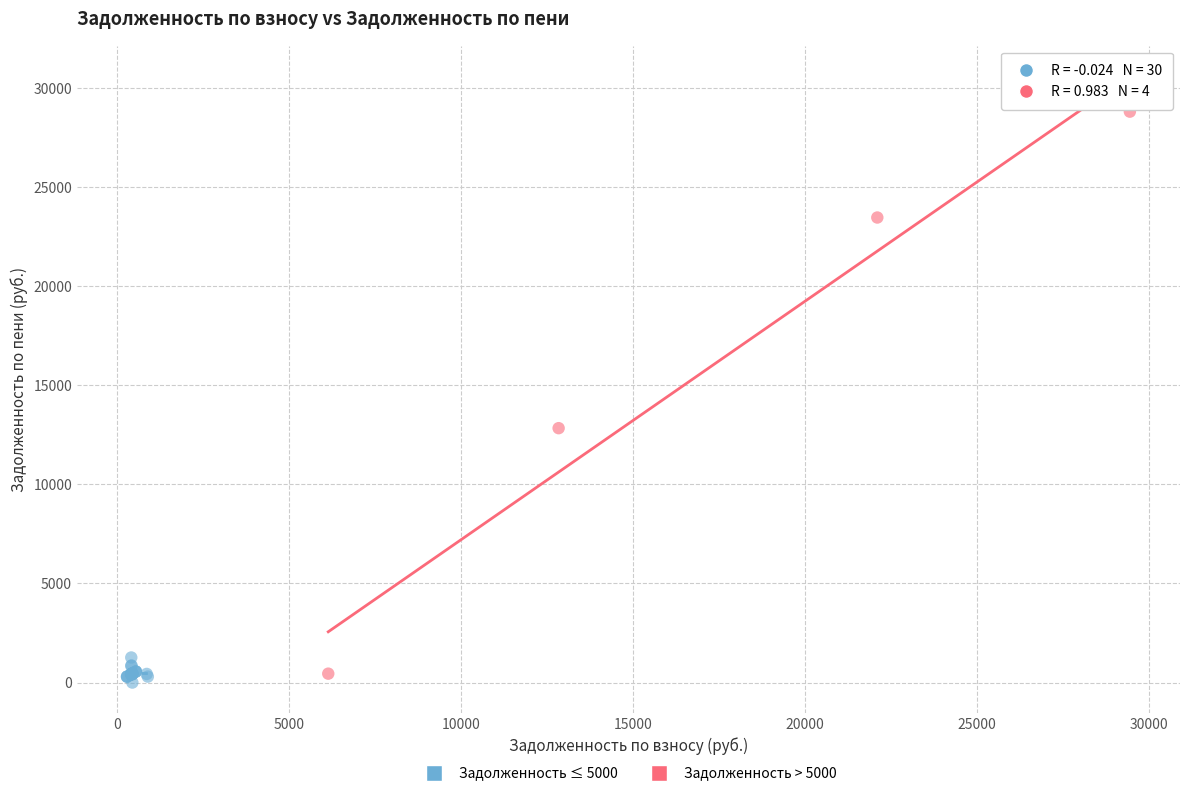

Which series has the widest spread of Y values?

Задолженность > 5000